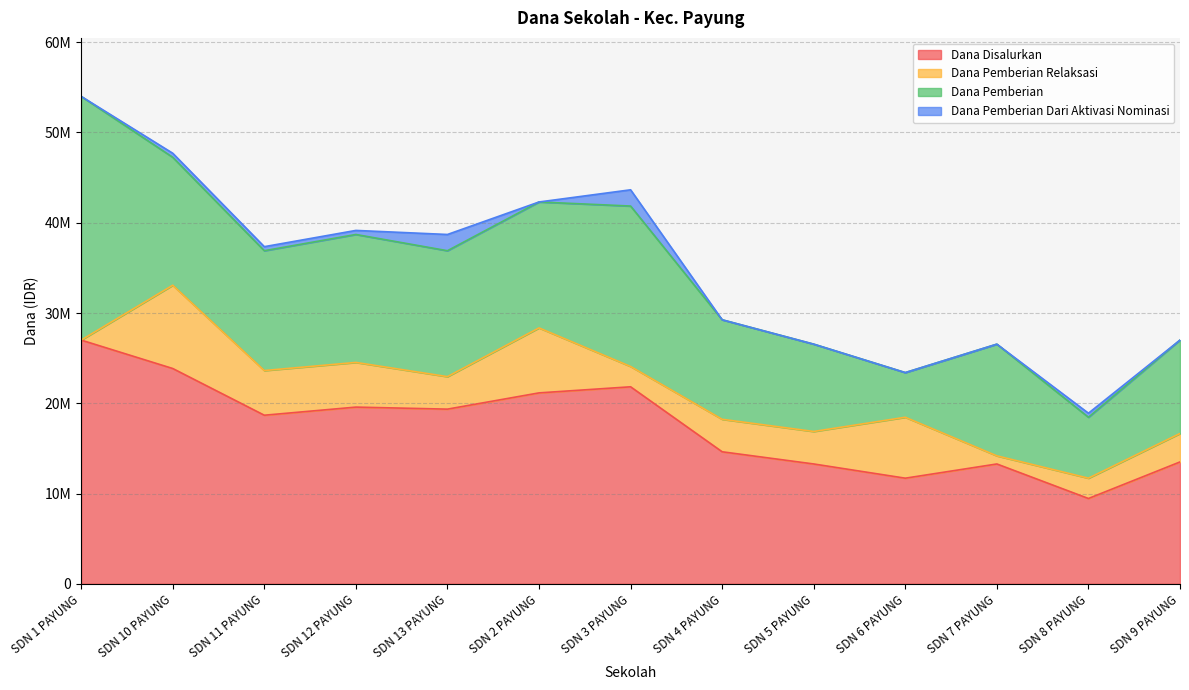

What is the label of the 6th point from the right?

SD NEGERI 4 PAYUNG